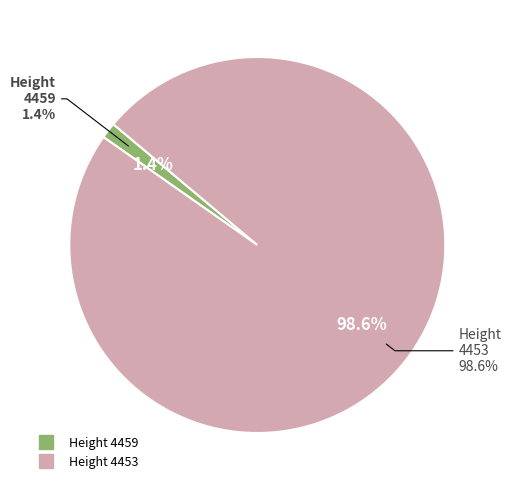

Combined, what portion of the pie is Height 4453 and Height 4459?

100.0%